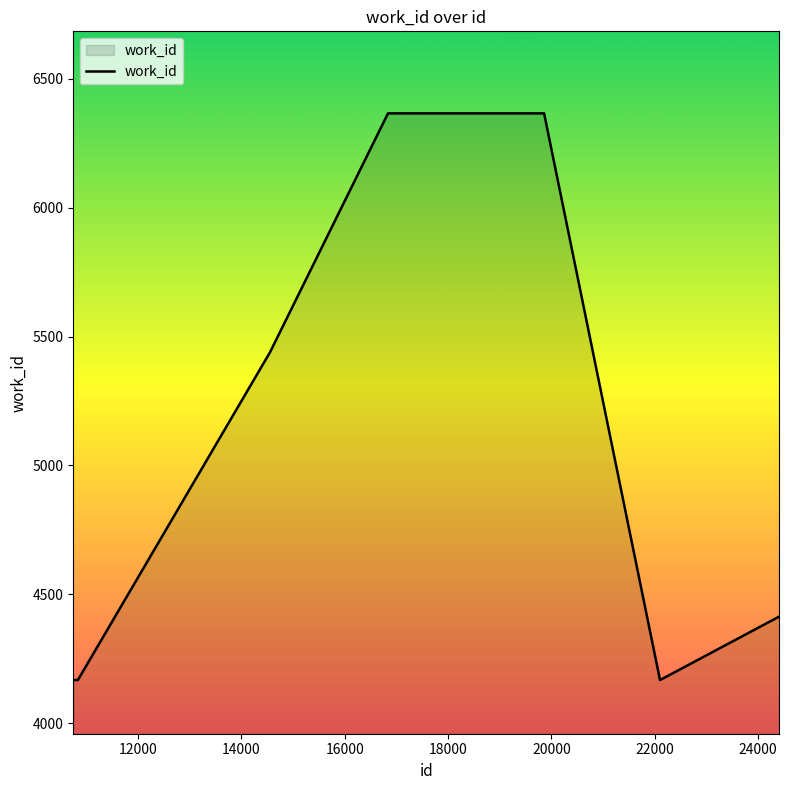

What is the difference between the maximum and minimum values?

2199